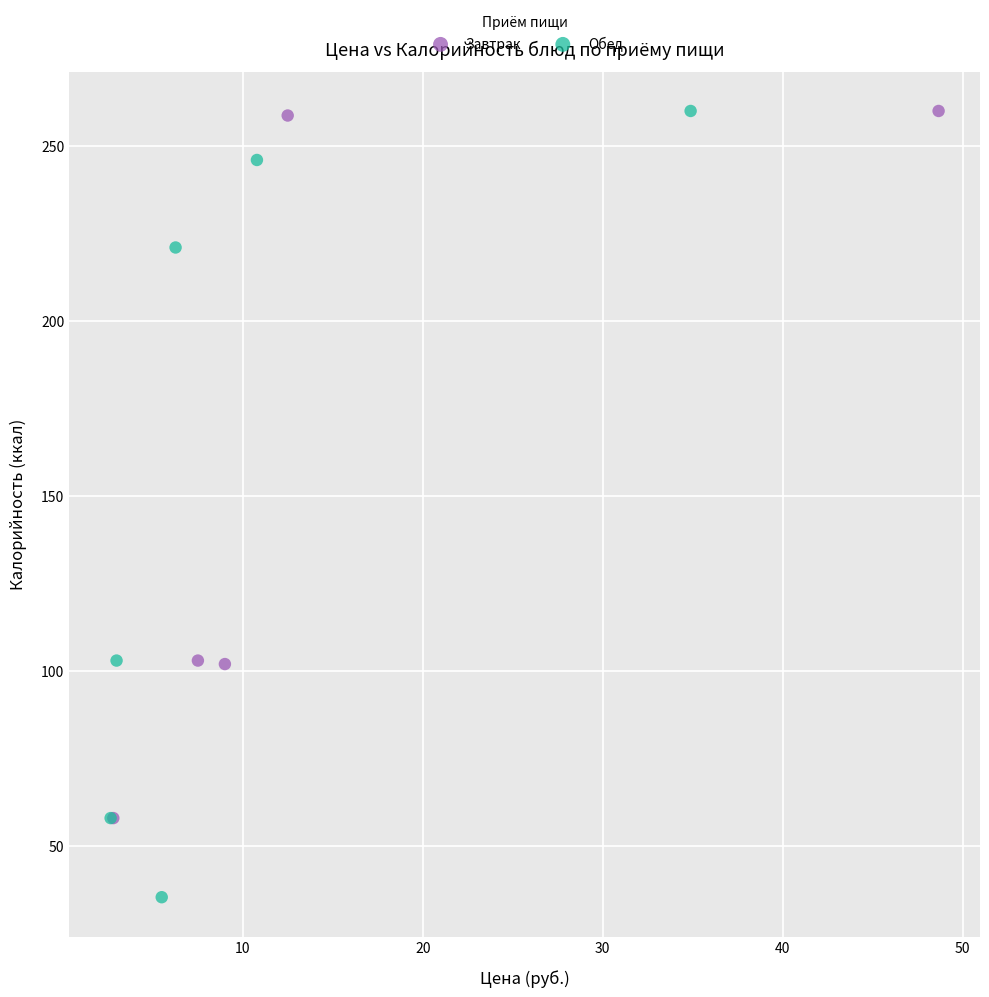

Which series has the widest spread of Y values?

Обед